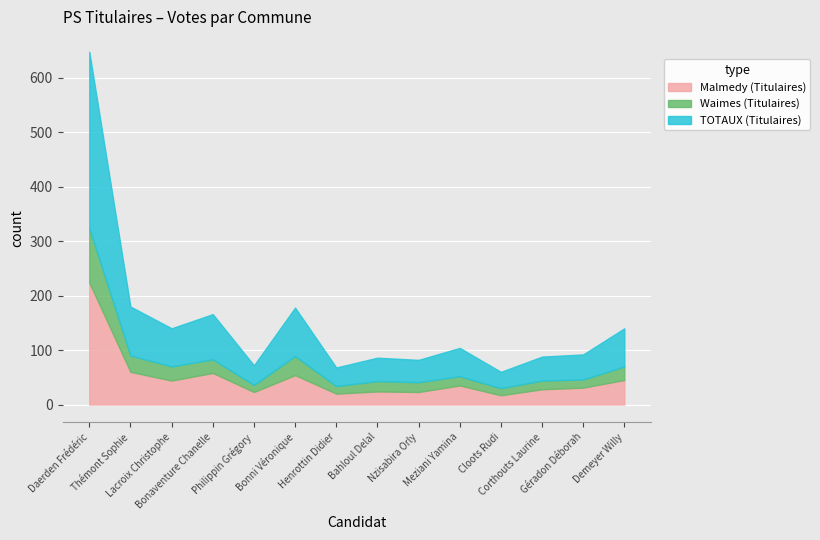

What is the difference between the highest and lowest values at Thémont Sophie?

60